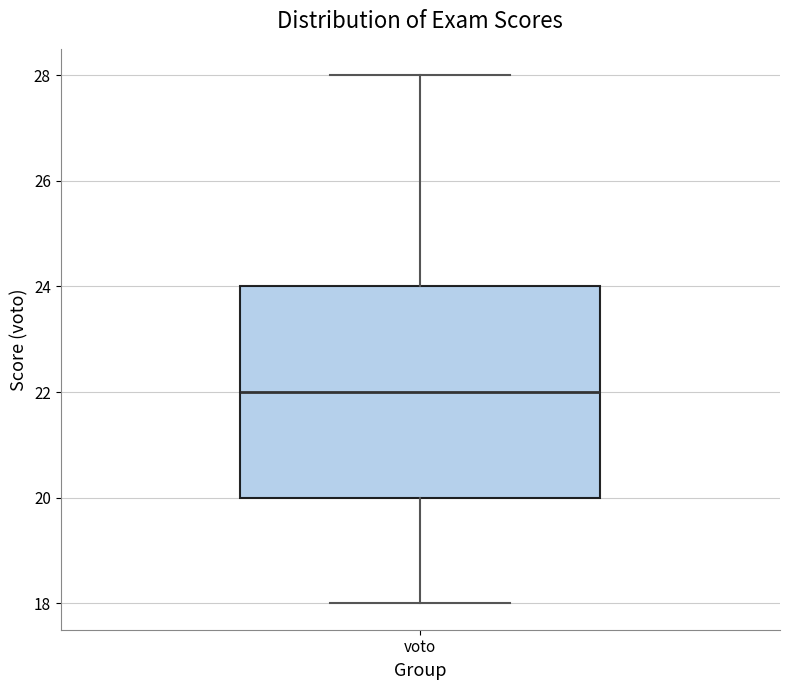

Read this box plot against the y-axis: the position of the median line, the range covered by the box, and the ends of both whiskers. The values are not printed on the chart, so give them approximately, as read against the axis.

median 22, box 20 to 24, whiskers 18 to 28